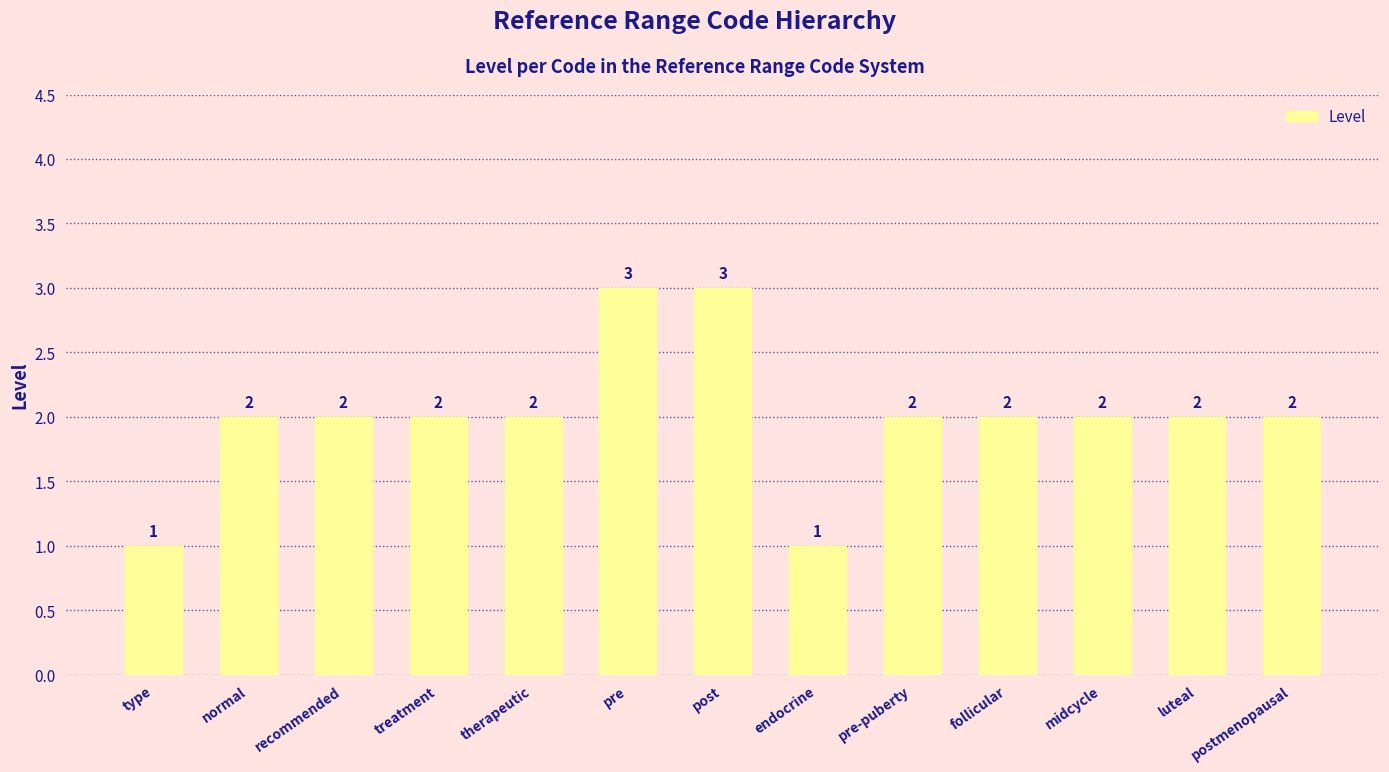

Reading left to right, list all the values displayed in this chart.

1	2	2	2	2	3	3	1	2	2	2	2	2